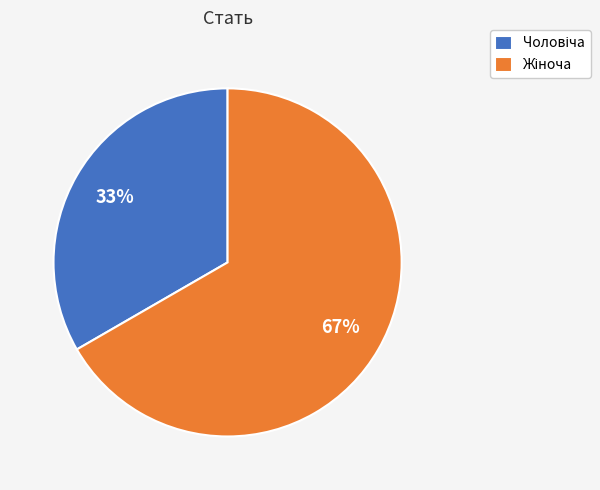

To the nearest percent, what is the average slice percentage?

50%